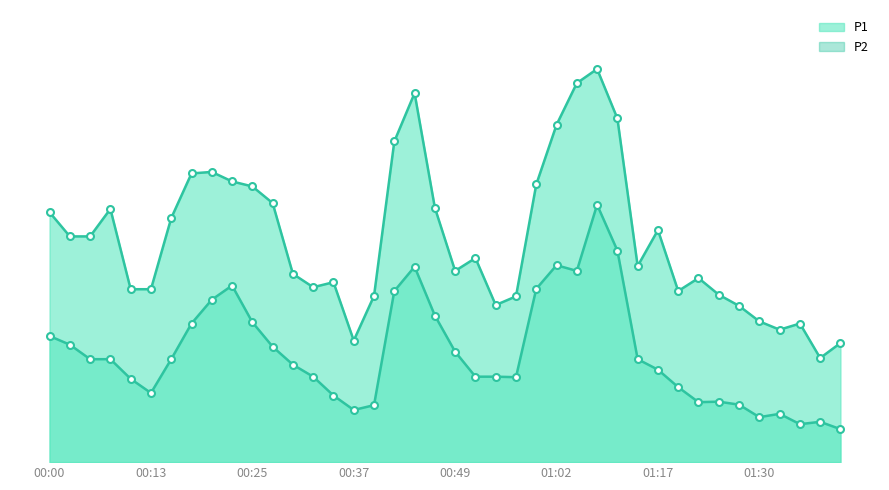

True or false: P2 and P1 cross at least once.

False